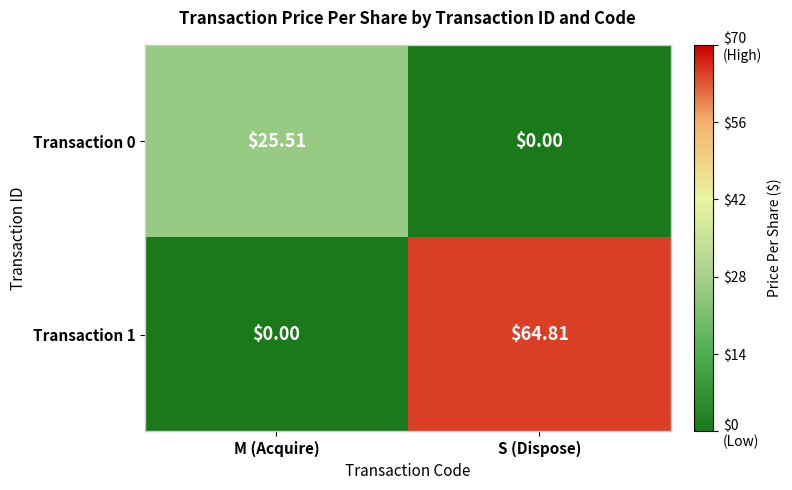

How many series are shown in this chart?

2